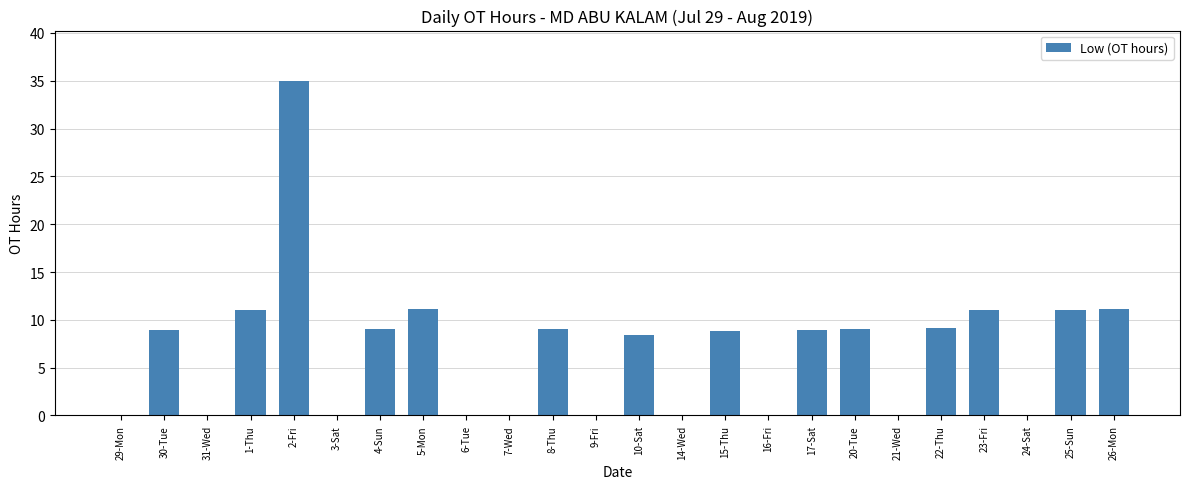

The chart shows a value of 8.8 at 15-Thu. True or false?

True